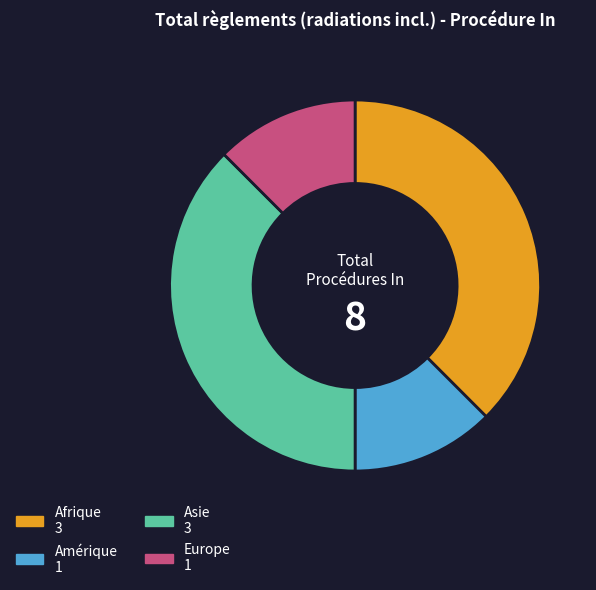

Is Afrique the majority of the pie?

No